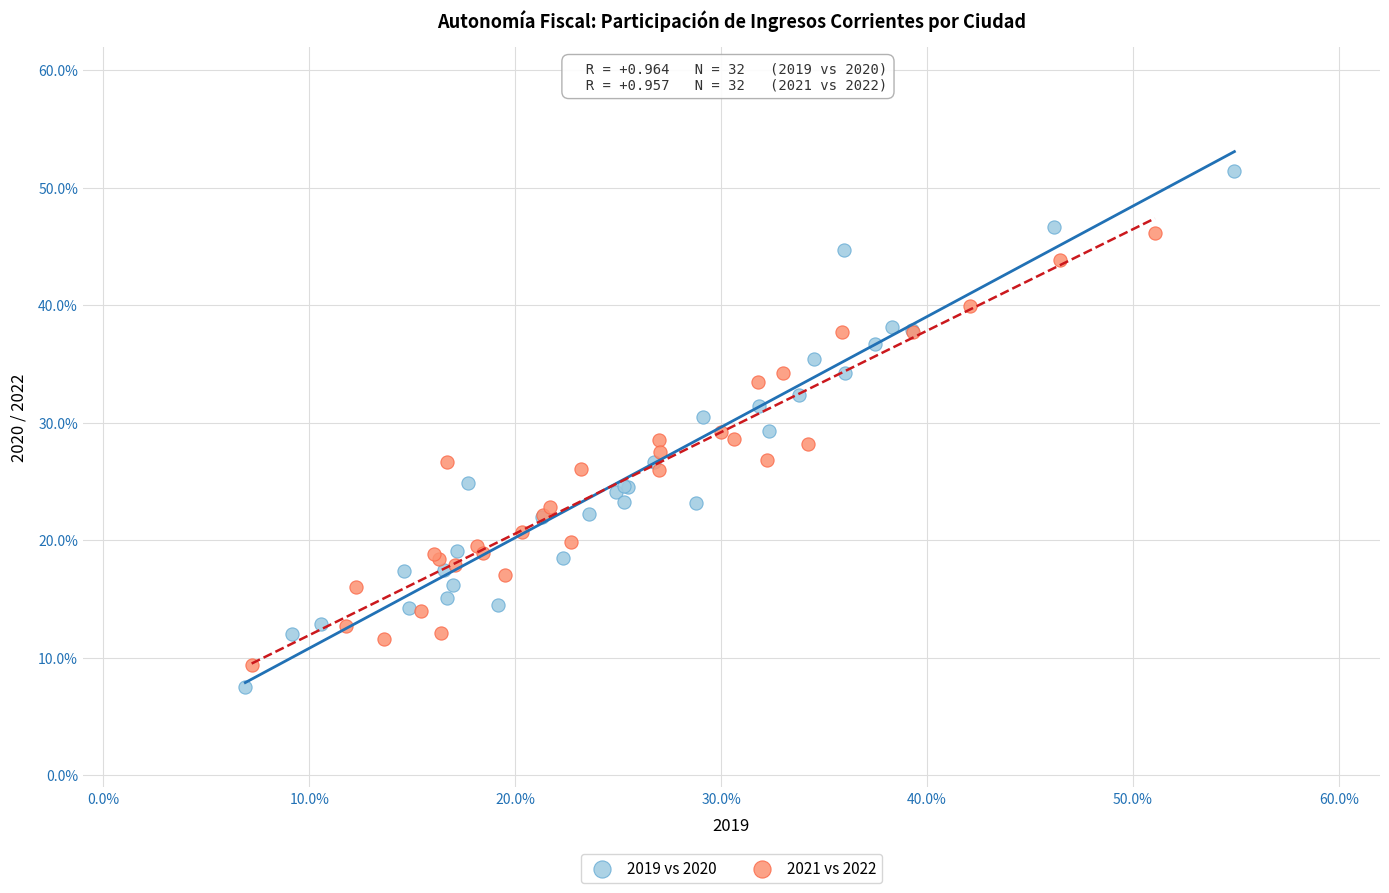

Which series has the widest spread of Y values?

2019 vs 2020